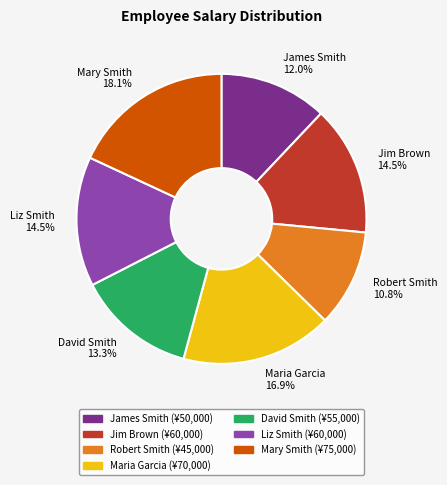

Which category has the smallest portion of the pie?

Robert Smith